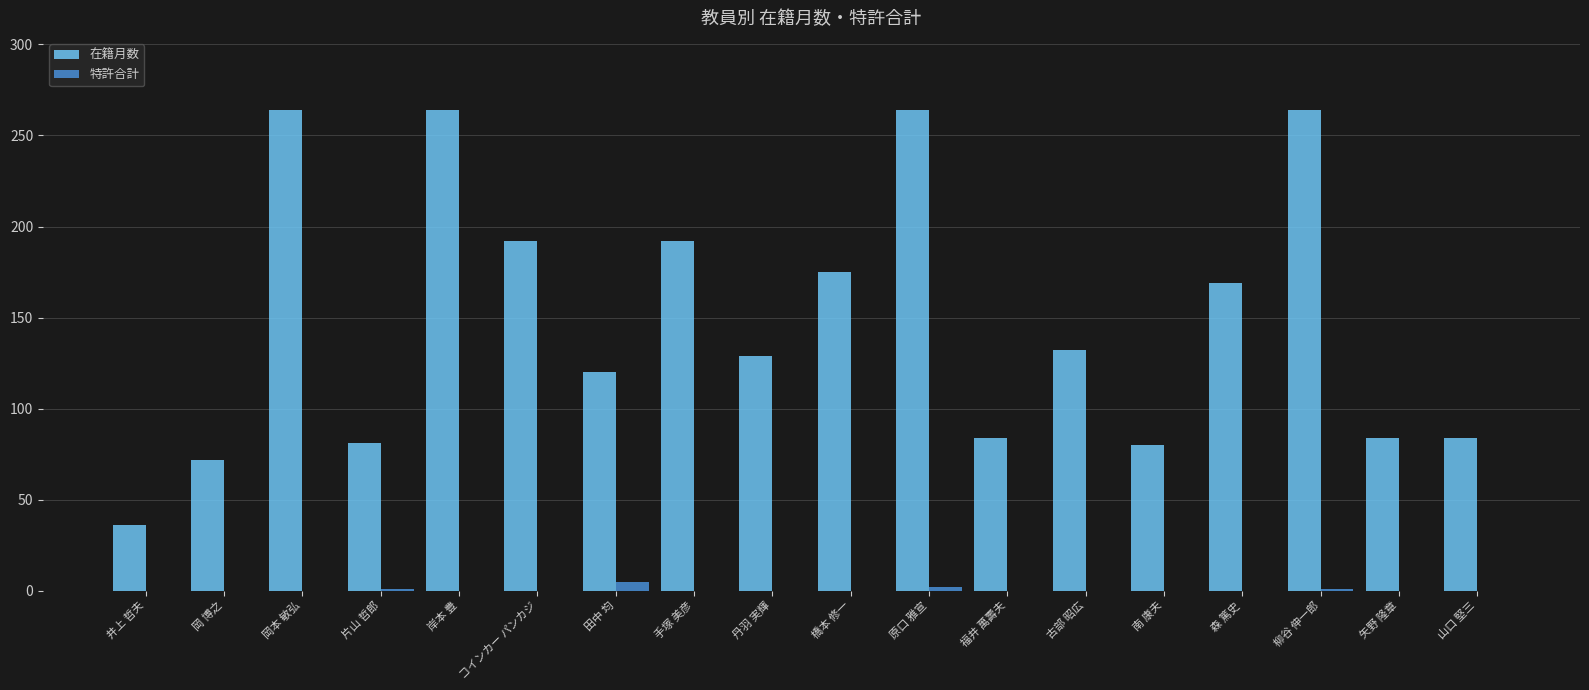

Which series has the widest spread of values?

在籍月数